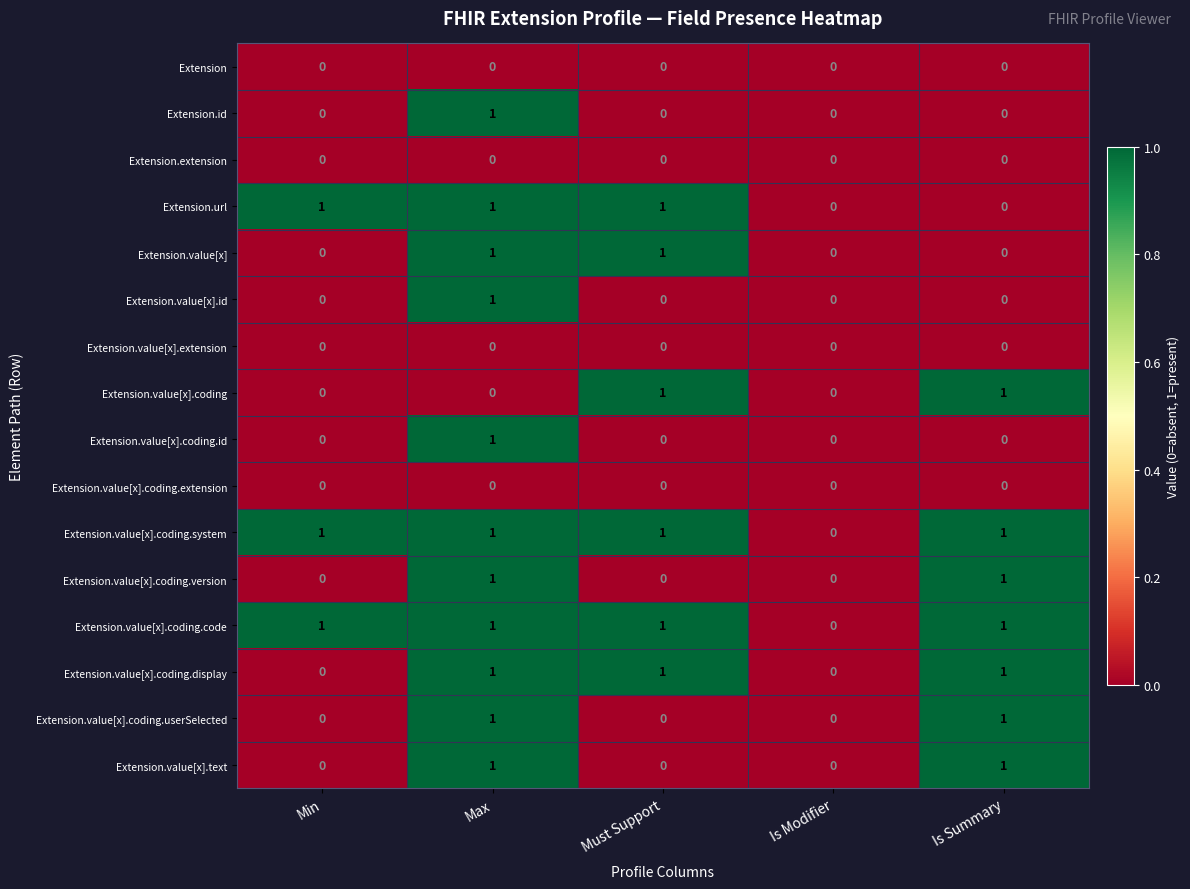

How many Extension.value[x].text values are between 0 and 1?

5